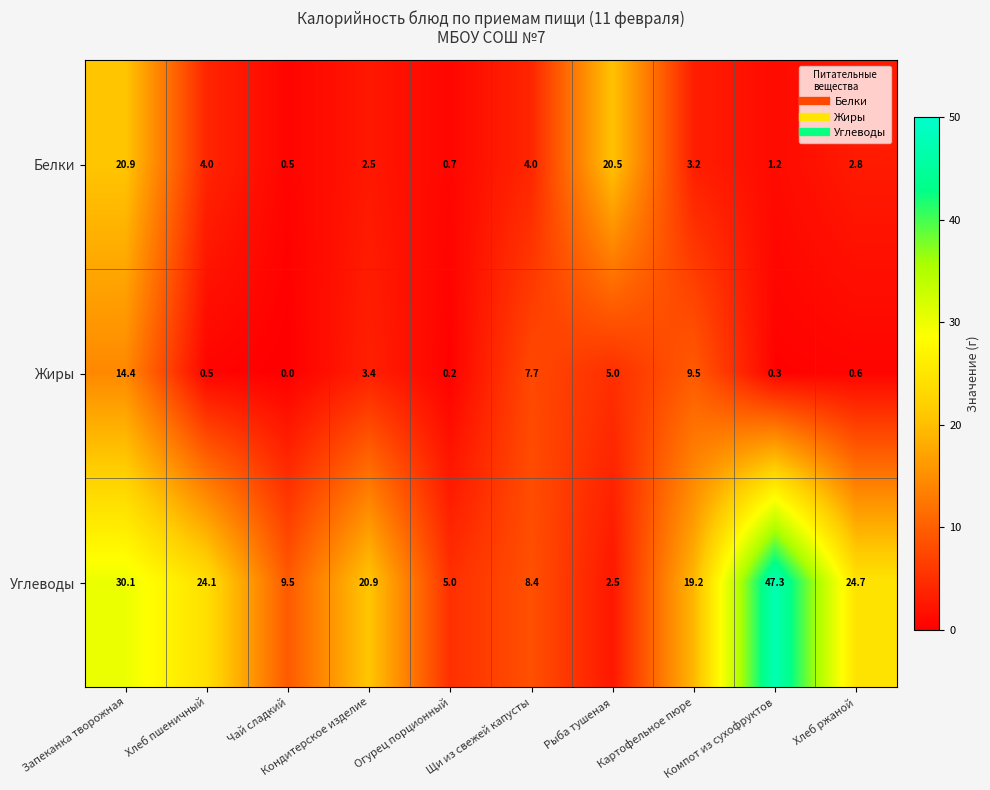

Which series has the widest spread of values?

Углеводы